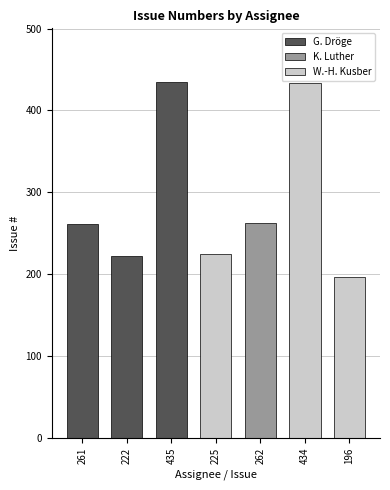

What is the difference between the second highest and second lowest values?

212